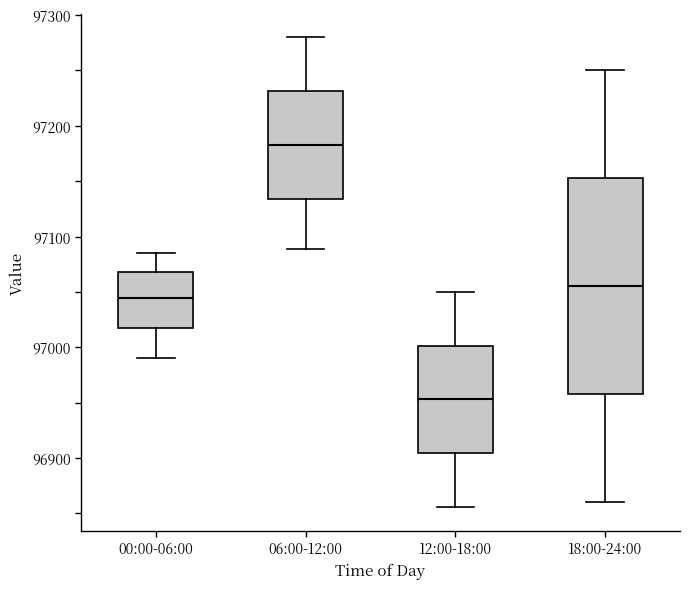

Which box is the tallest, from its lower edge to its upper edge?

18:00-24:00